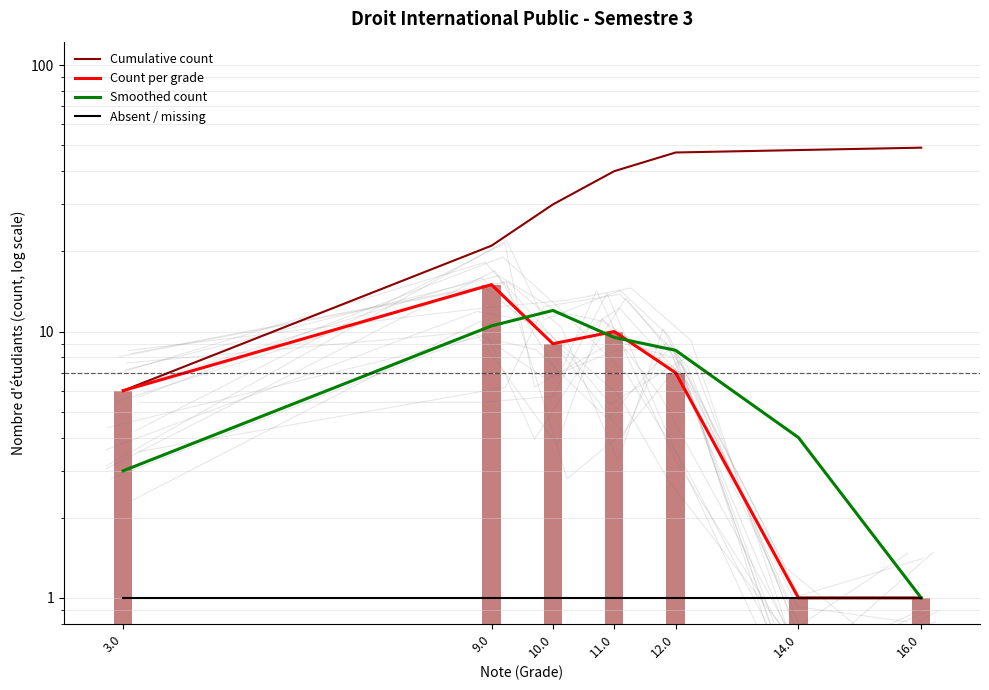

What is the difference between the highest and lowest values at 14.0?

47.0